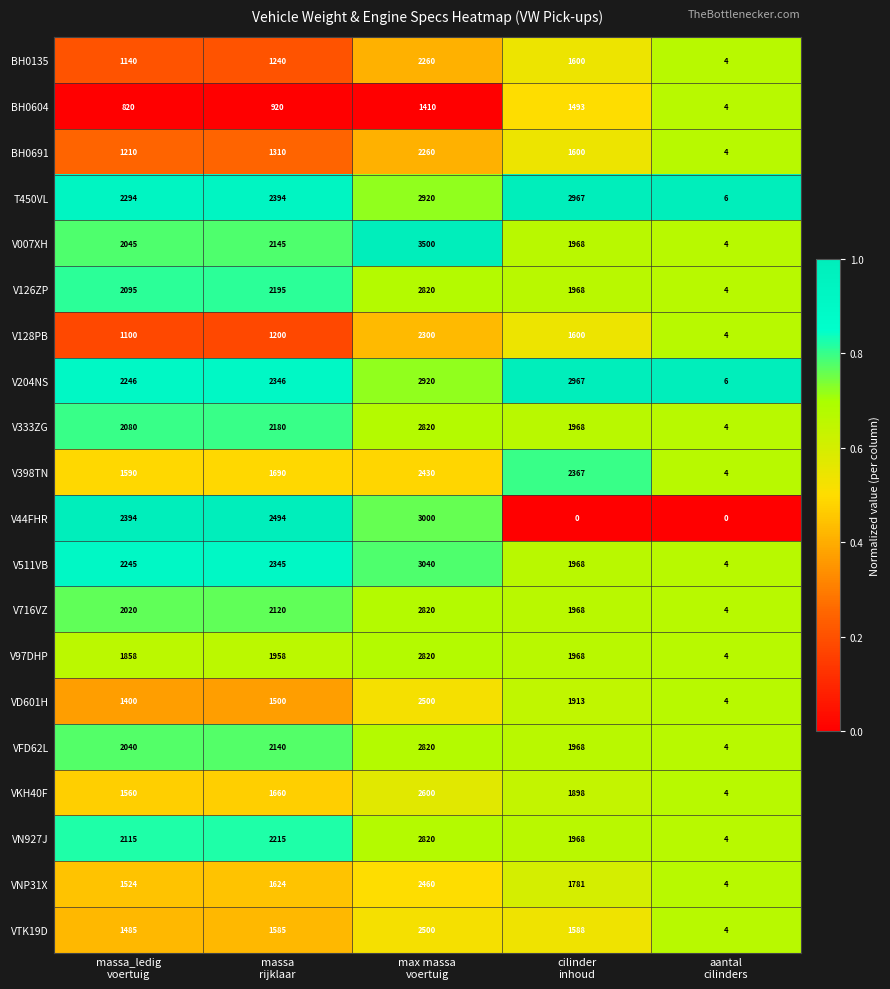

What is the greatest value displayed?

3500